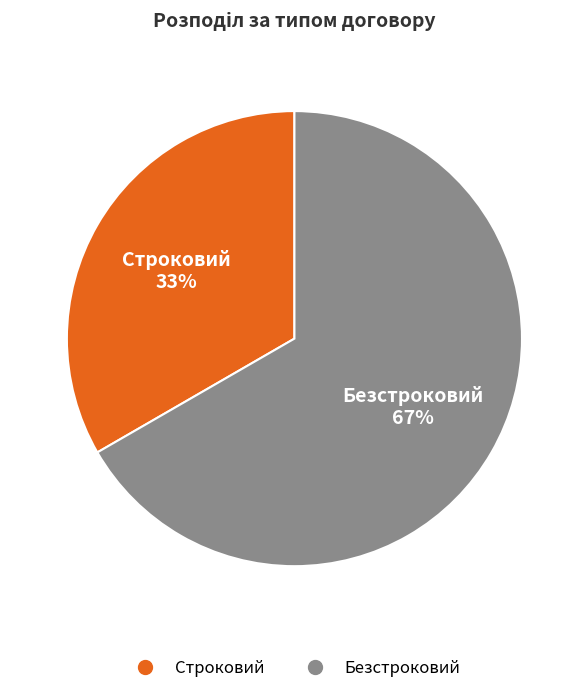

Which slice is the smallest?

Строковий